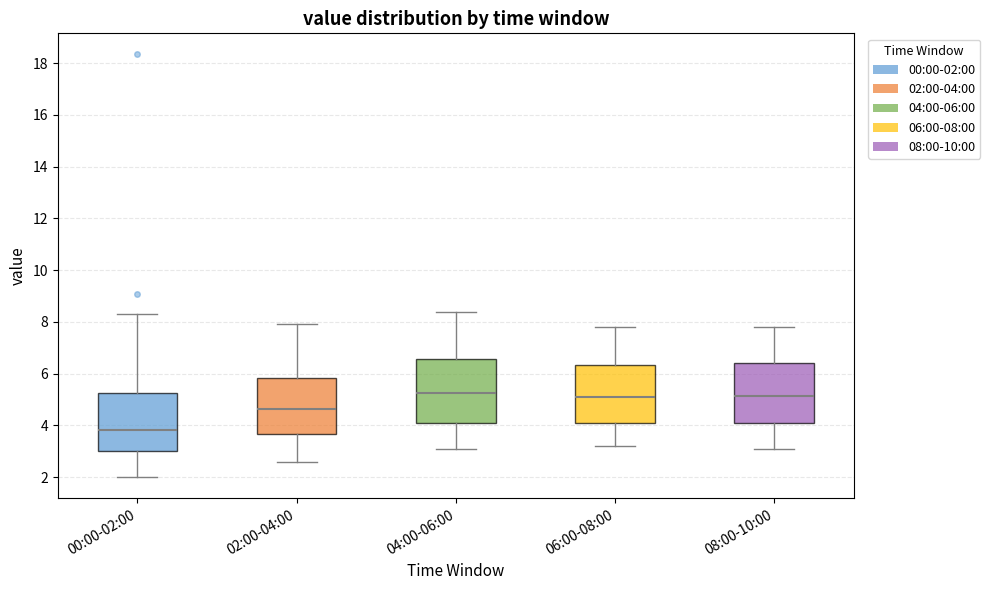

Reading left to right, transcribe this box plot: for each box, give where its median line is, the range the box spans, and where its two whiskers end, as read against the y-axis. The values are not printed on the chart, so give them approximately, as read against the axis.

00:00-02:00: median 3.8, box 3.0 to 5.2, whiskers 2.0 to 8.4
02:00-04:00: median 4.6, box 3.6 to 5.8, whiskers 2.6 to 8.0
04:00-06:00: median 5.2, box 4.0 to 6.6, whiskers 3.2 to 8.4
06:00-08:00: median 5.2, box 4.0 to 6.4, whiskers 3.2 to 7.8
08:00-10:00: median 5.2, box 4.0 to 6.4, whiskers 3.2 to 7.8